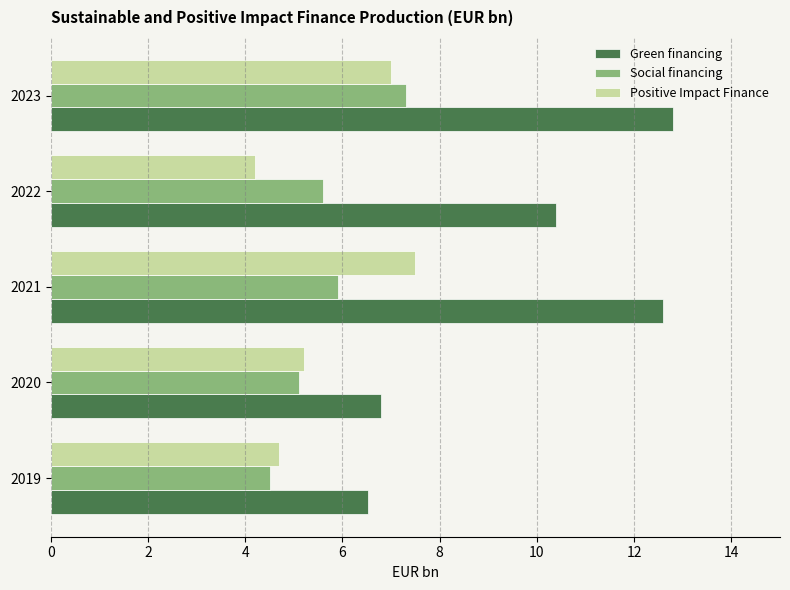

Rank the categories by Social financing value from highest to lowest.

2023, 2021, 2022, 2020, 2019